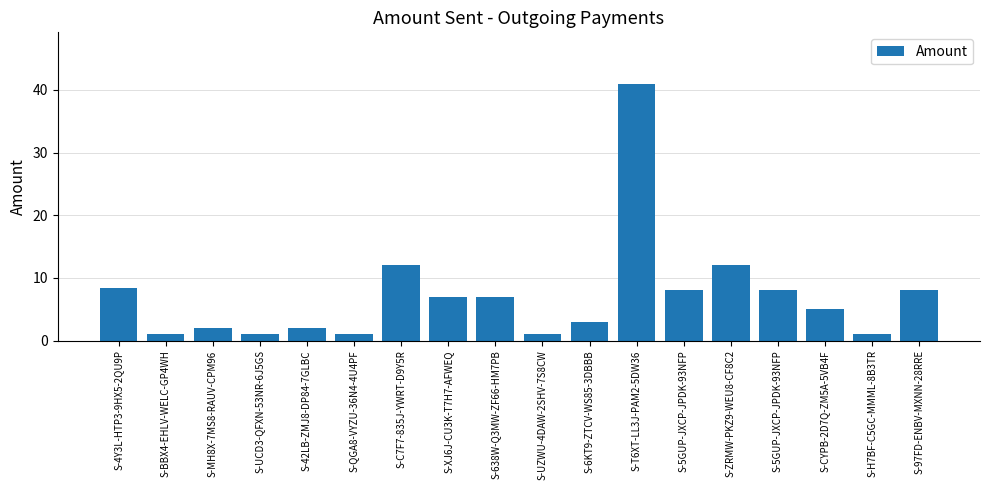

What is the minimum value shown in the chart?

1.0